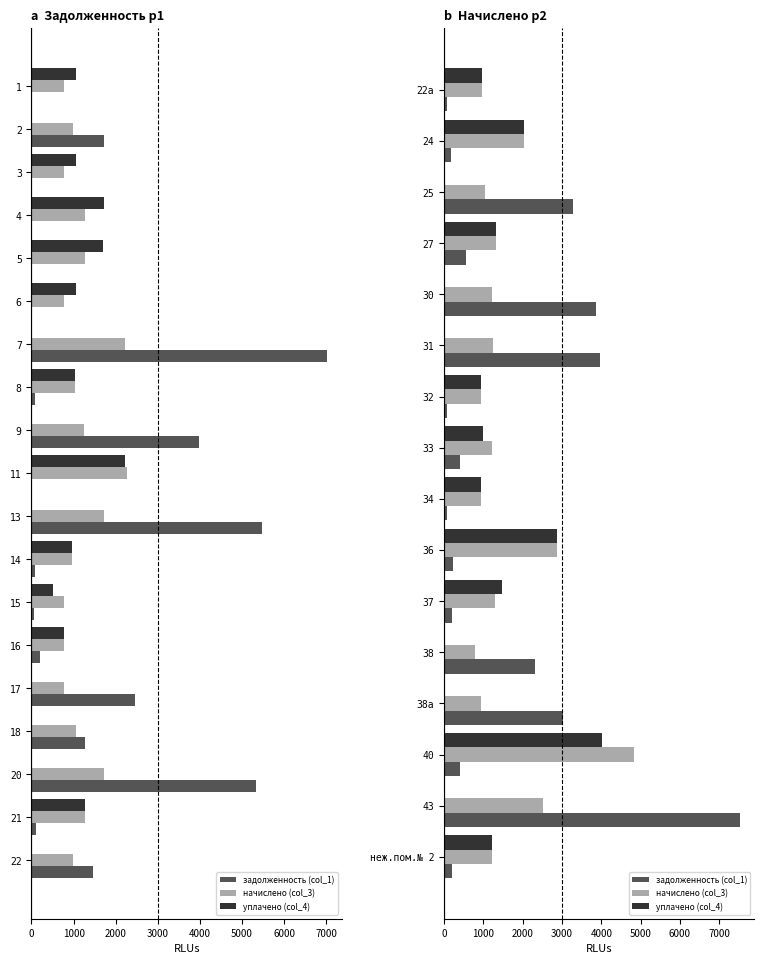

Read the начислено (col_3) value at 27.

1330.6